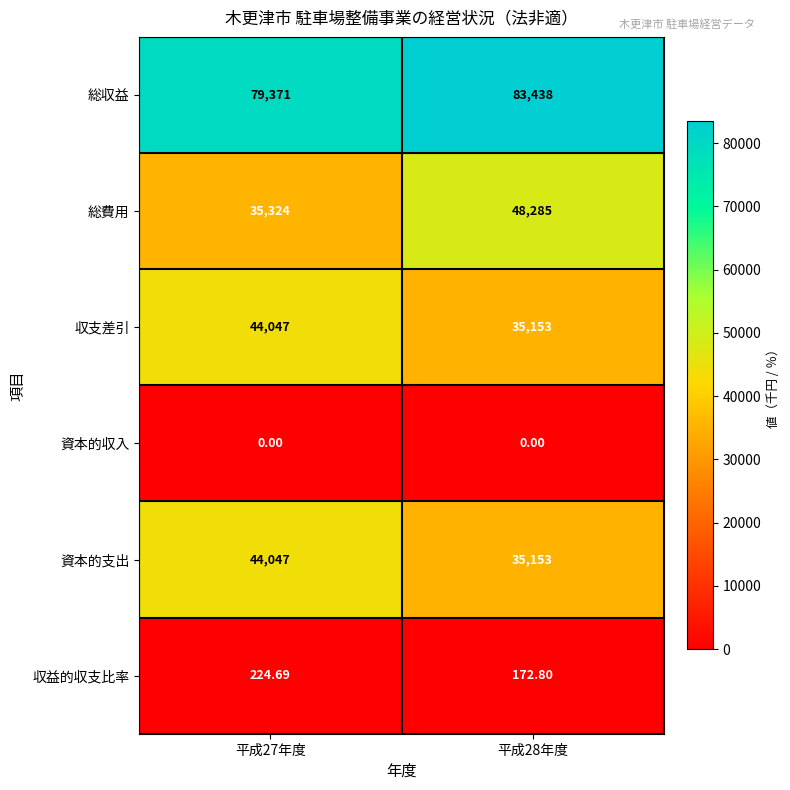

Which category has the highest value across all series?

平成28年度